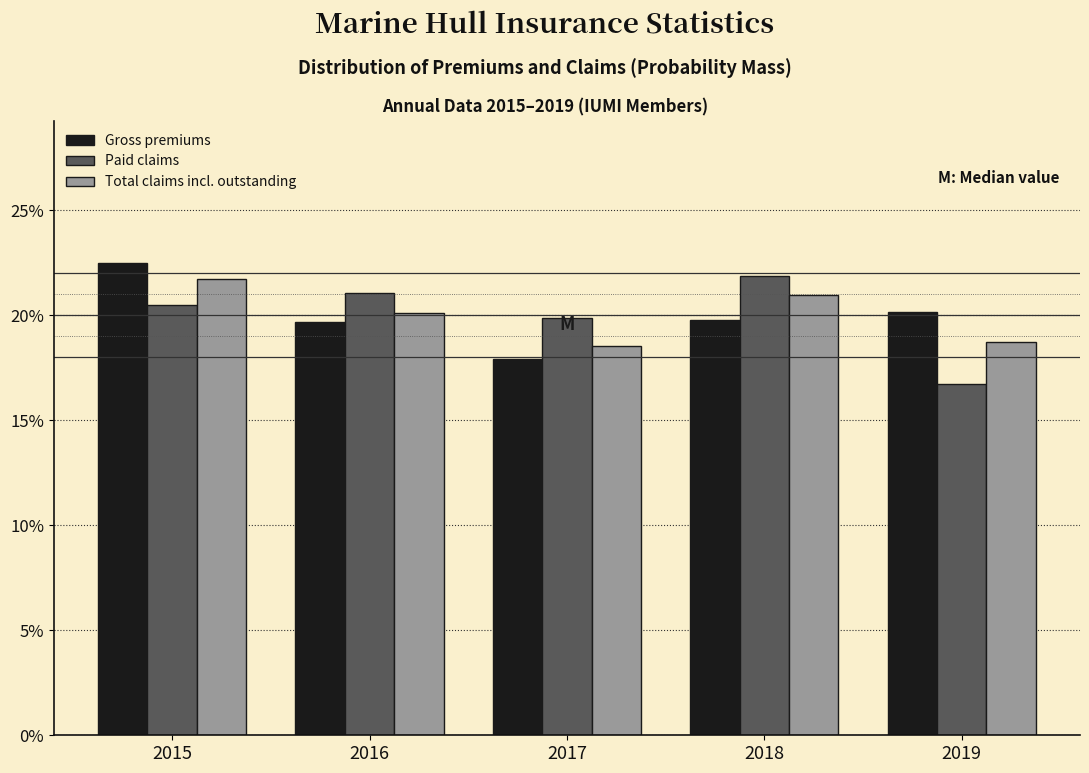

Are the bars horizontal?

No